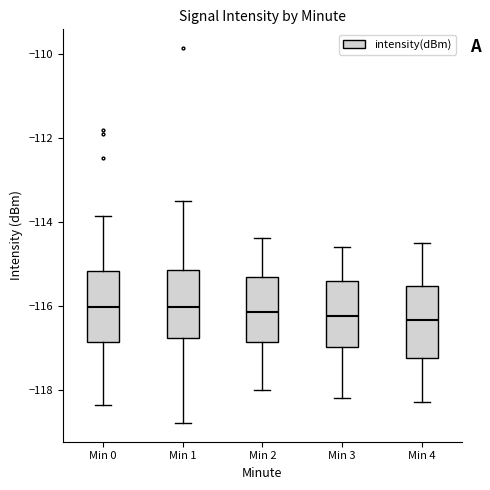

Where does the median line of the box for Min 4 sit on the y-axis? The values are not printed on the chart, so give them approximately, as read against the axis.

-116.4